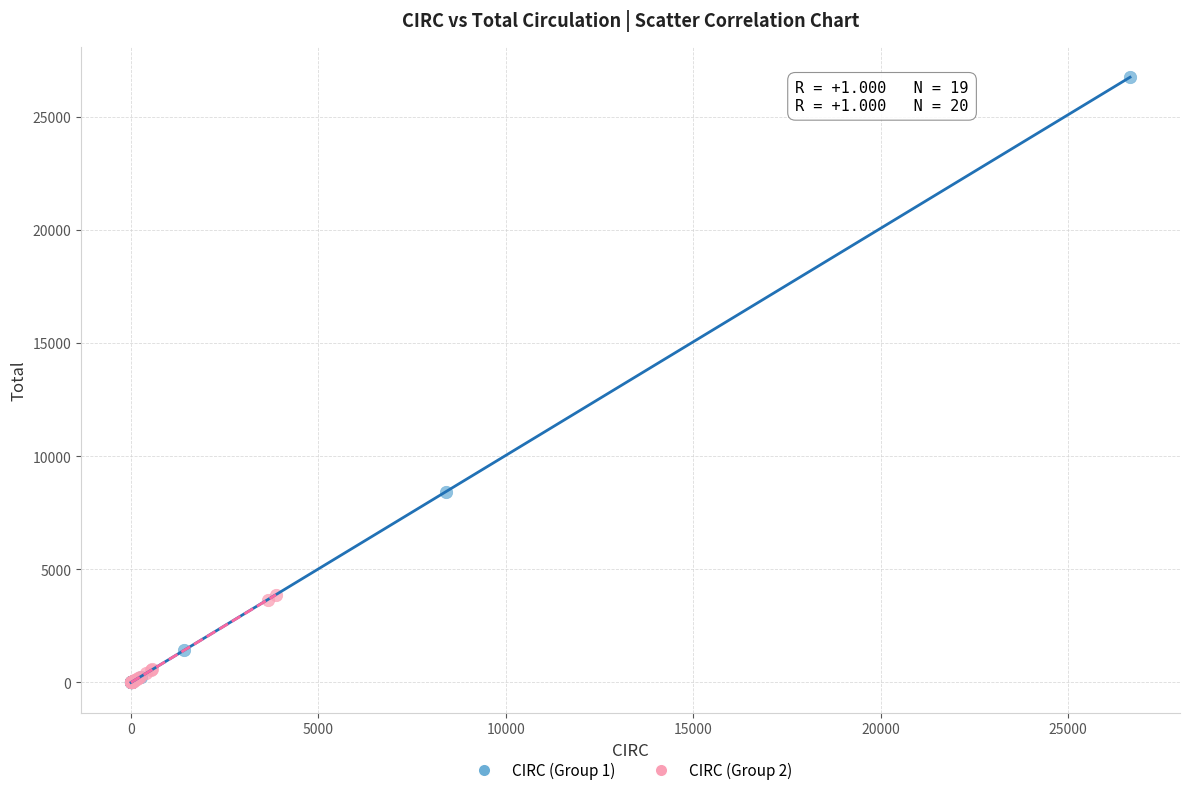

Which series reaches the maximum Y coordinate?

CIRC (Group 1)